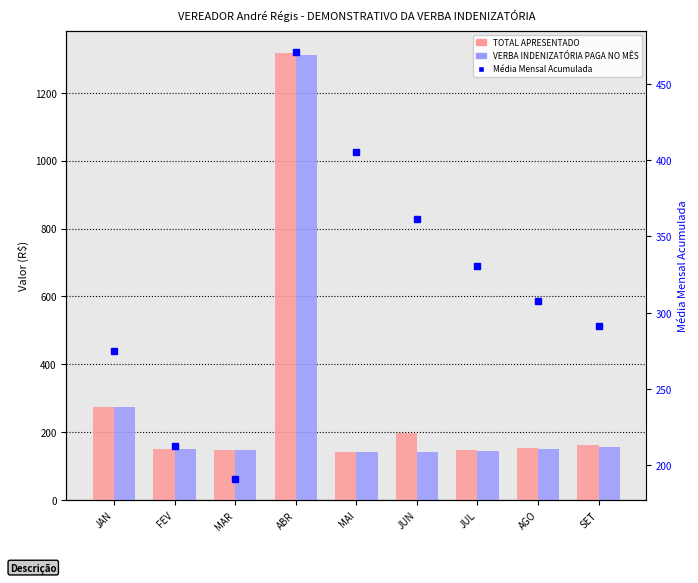

At how many categories does at least one series exceed 210?

8